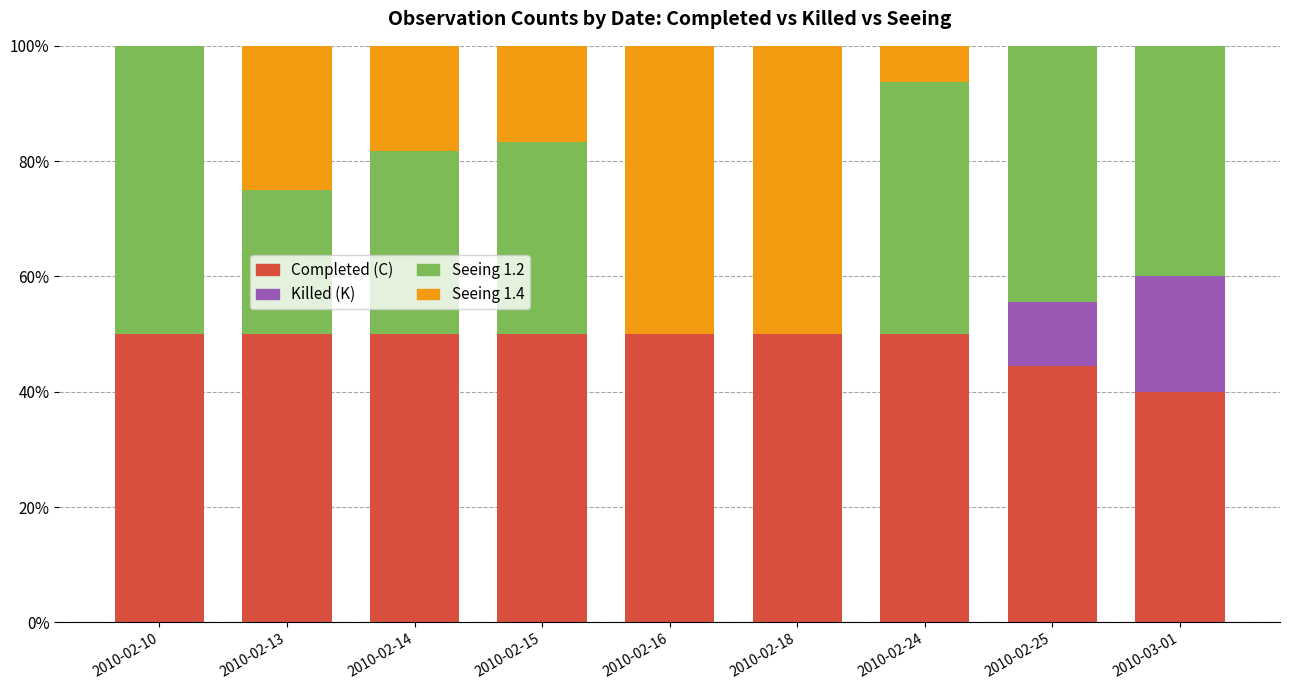

The Completed (C) series shows 69.3 at 2010-02-14. True or false?

False